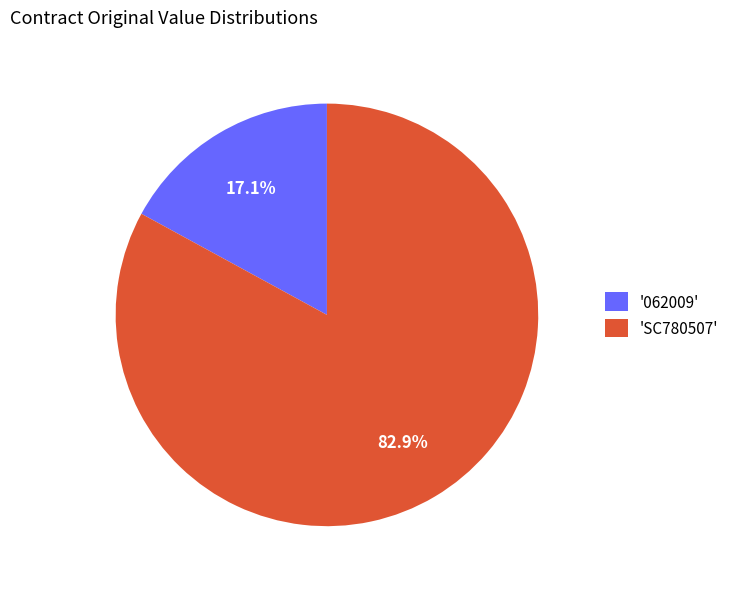

Between '062009' and 'SC780507', which is larger?

'SC780507'